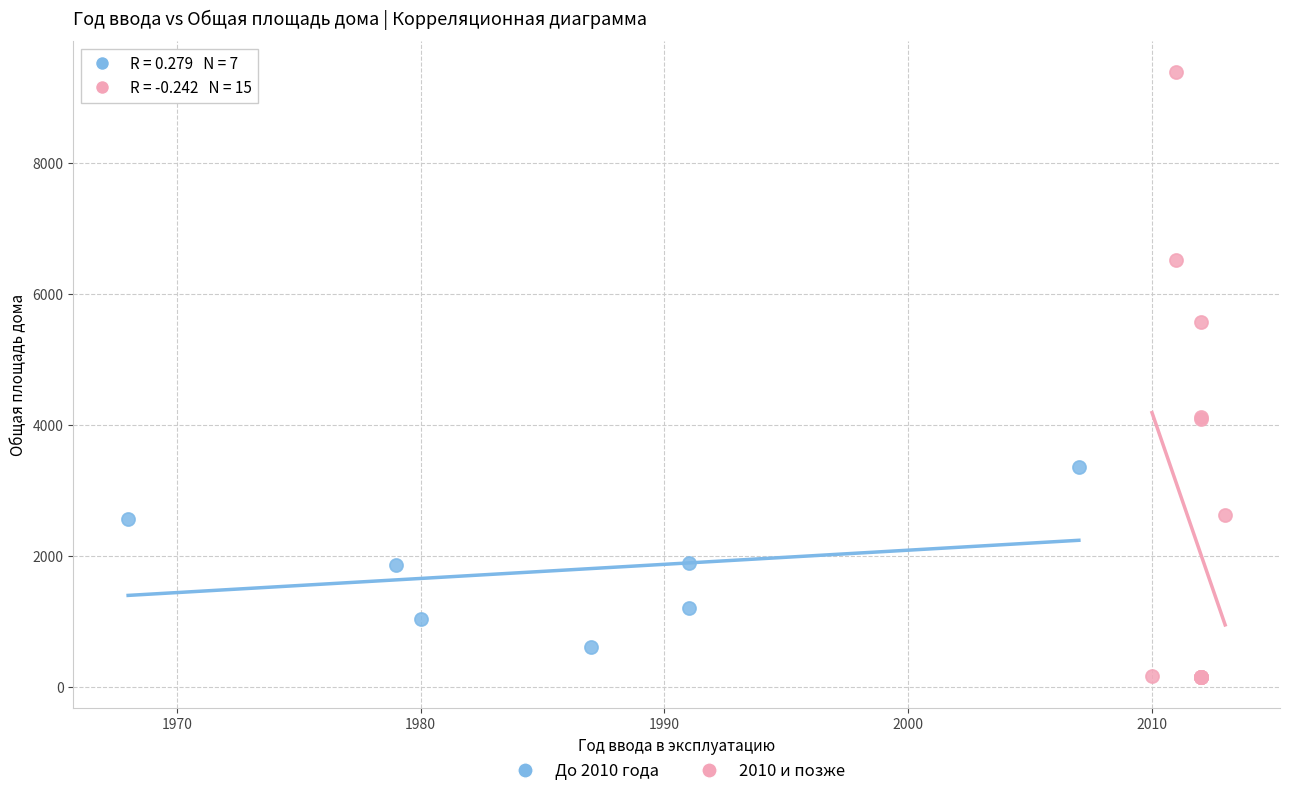

What are all the series names shown in the legend?

До 2010 года, 2010 и позже